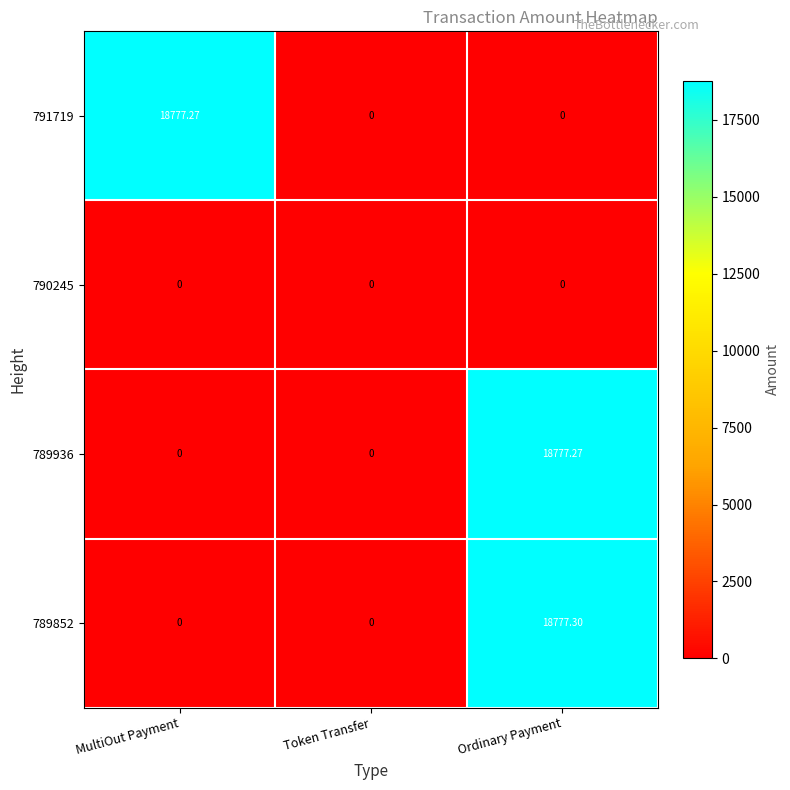

At which label does 791719 reach its peak?

MultiOut Payment